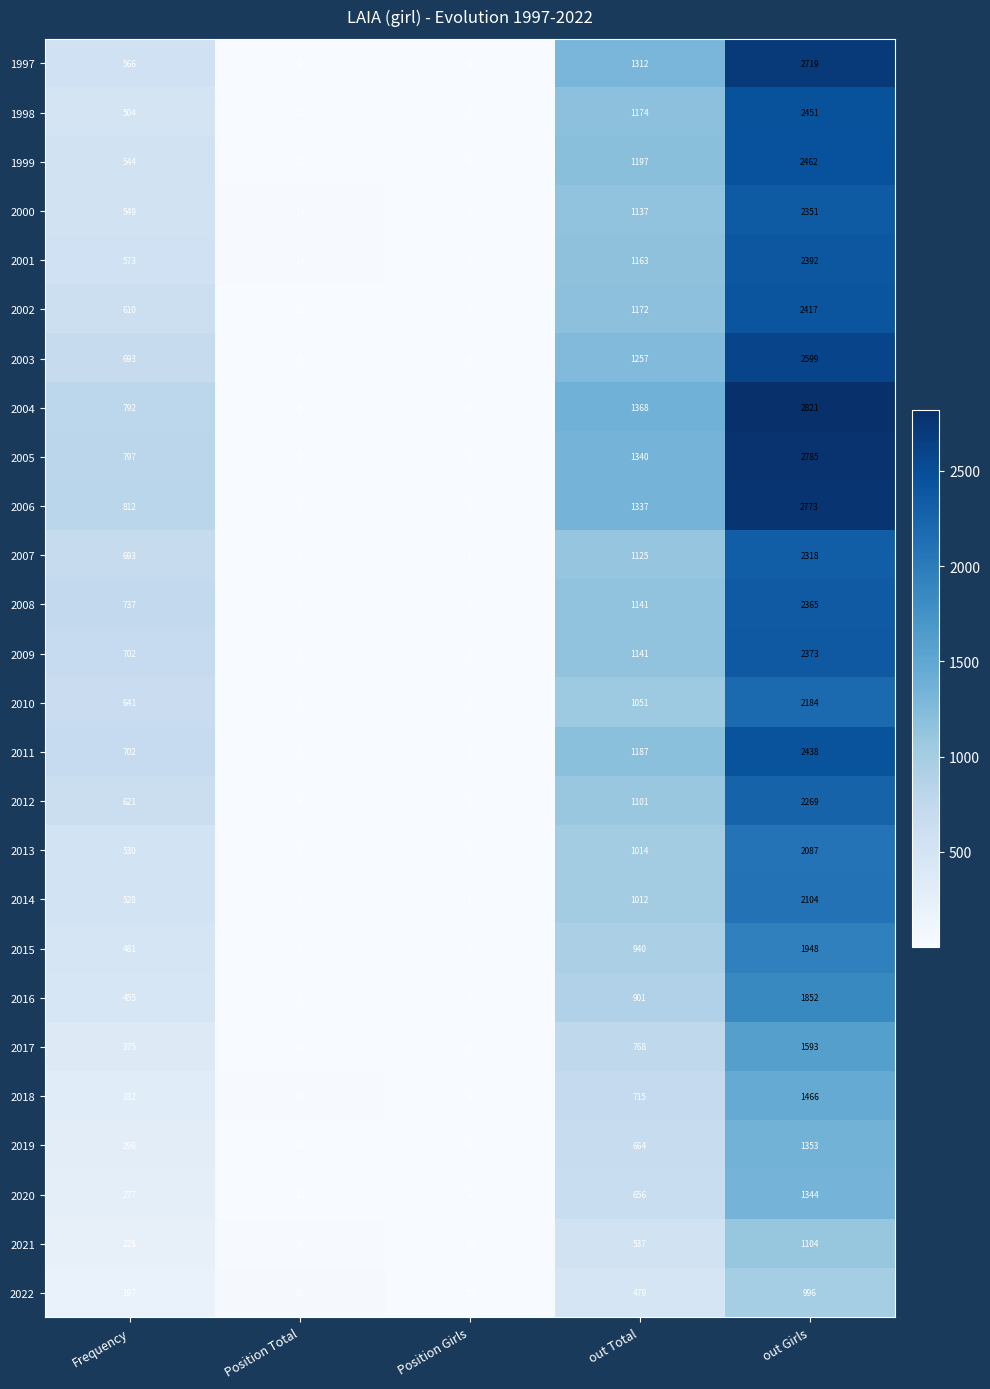

Which label corresponds to the largest value in the chart?

out Girls